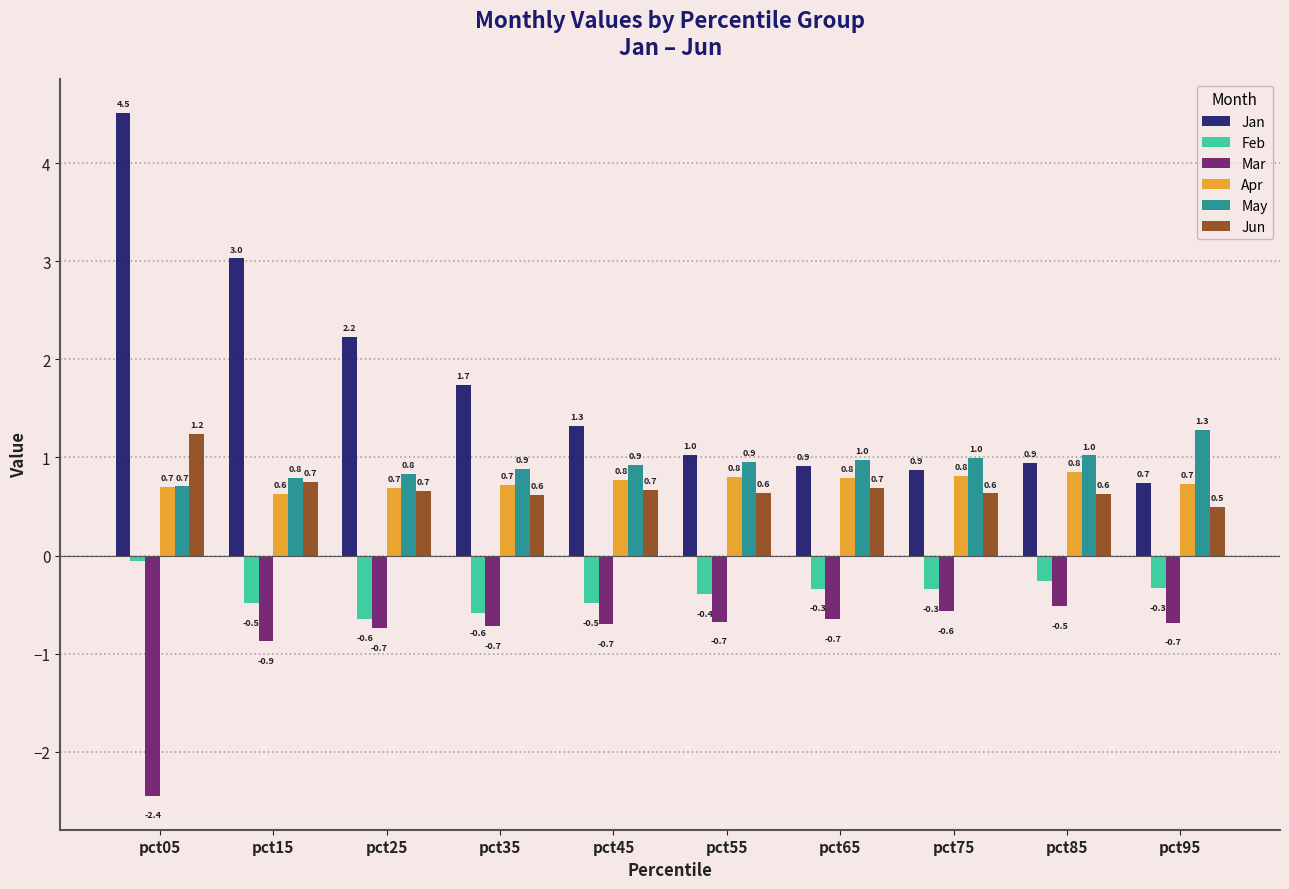

The value of Jun at pct55 is 1.0. True or false?

False